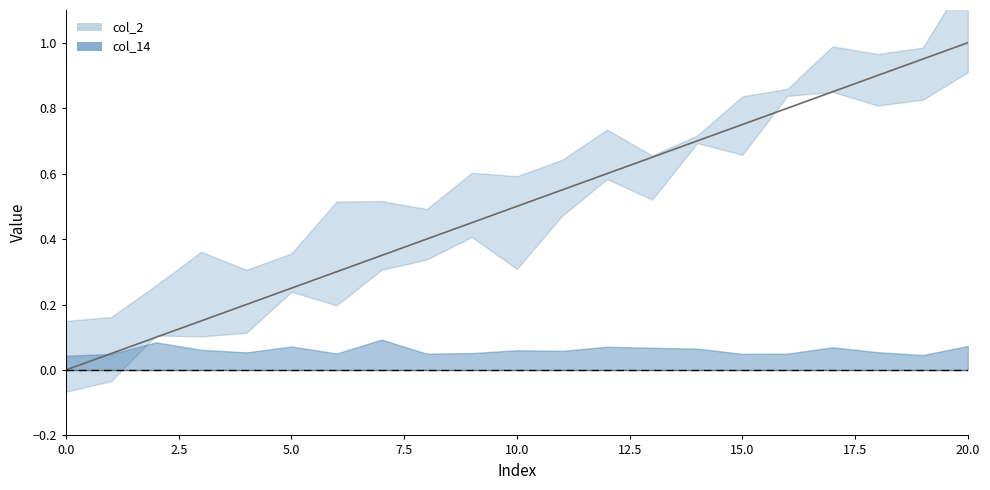

Does the chart have visible grid lines?

No